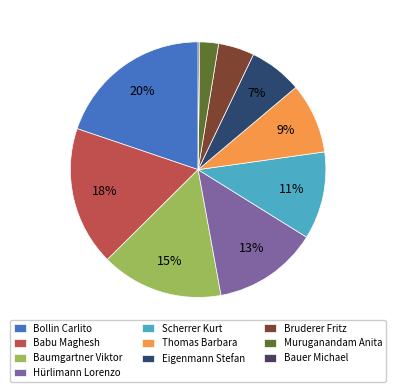

To the nearest percent, what is the combined percentage of Baumgartner Viktor and Babu Maghesh?

33%